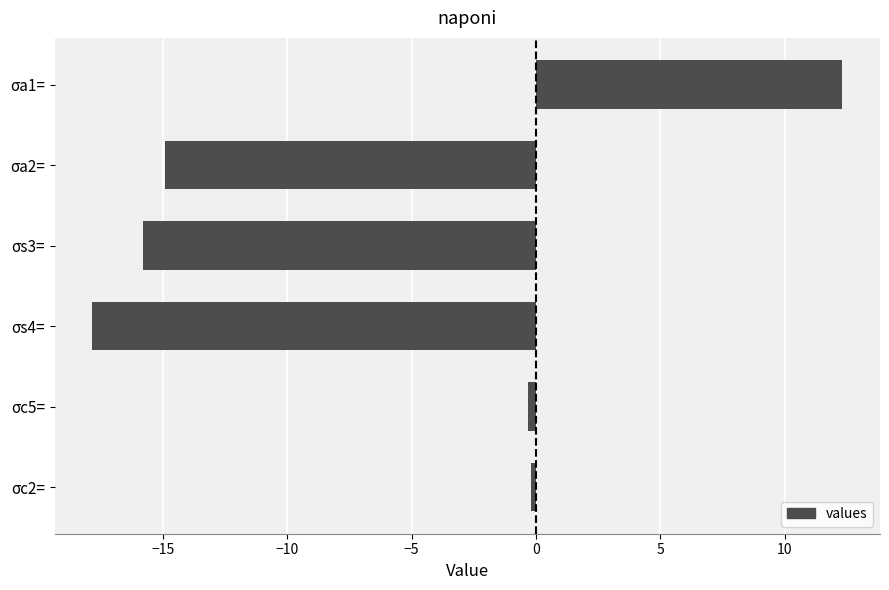

How many positive values are there?

1